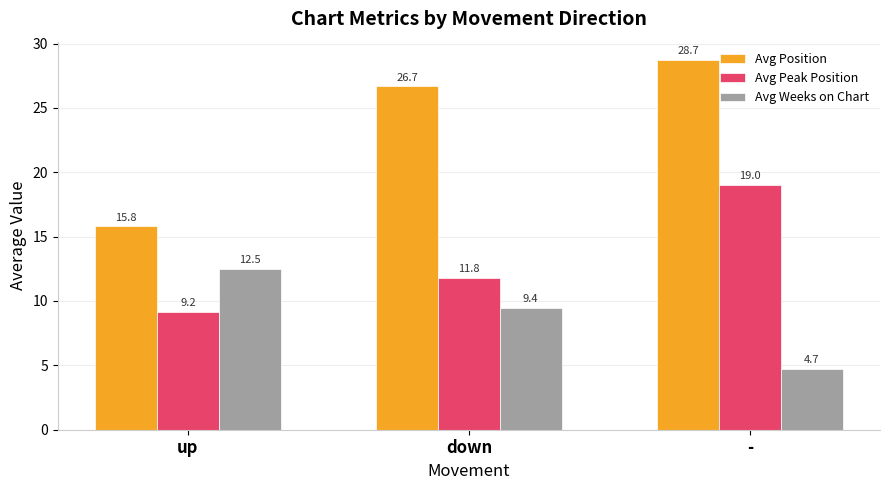

Which series has the largest total across all categories?

Avg Position